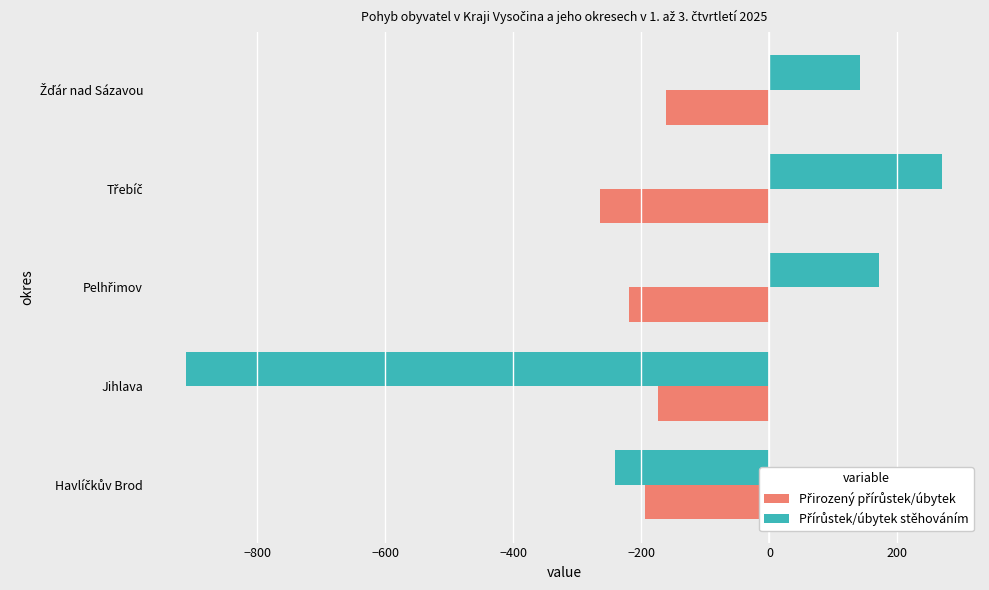

What is the total value across all series at Jihlava?

-1086